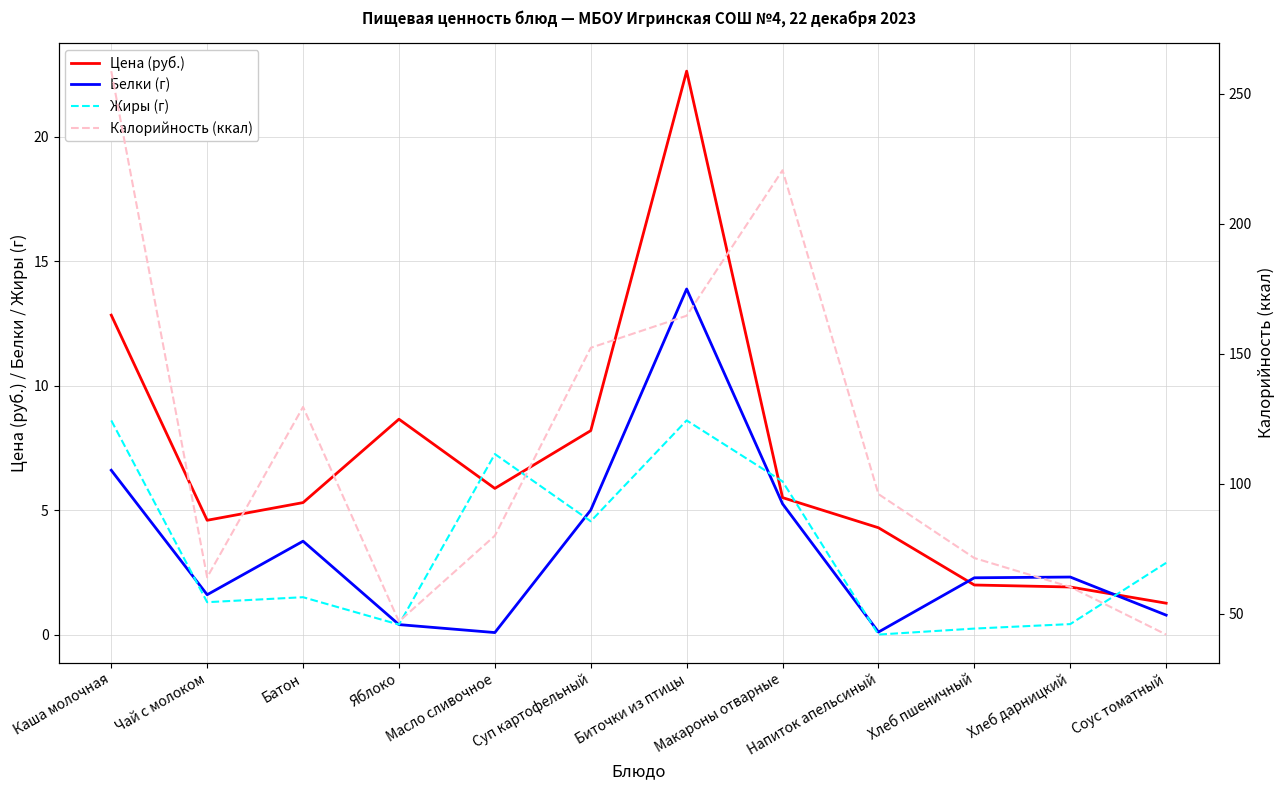

Between Чай с молоком and Хлеб дарницкий, which series saw the biggest shift?

Калорийность (ккал)